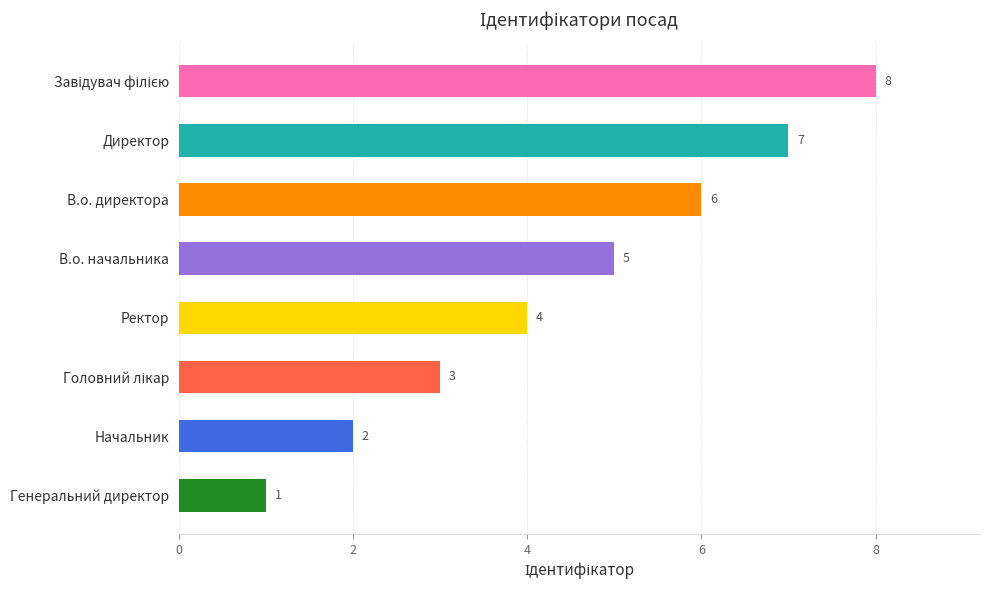

Does the chart contain any negative values?

No